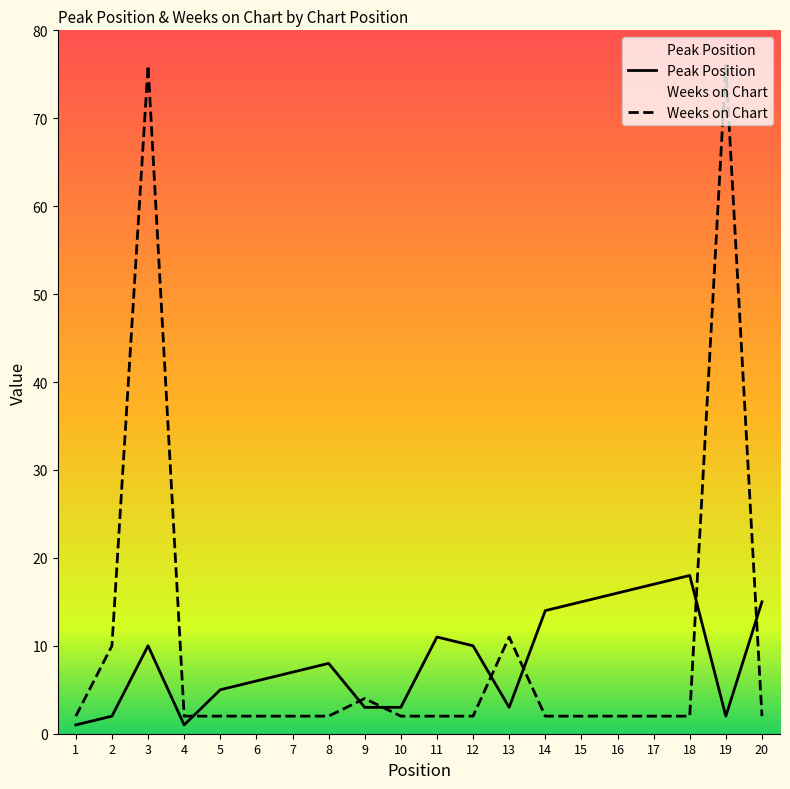

Which series has the largest total across all categories?

Weeks on Chart